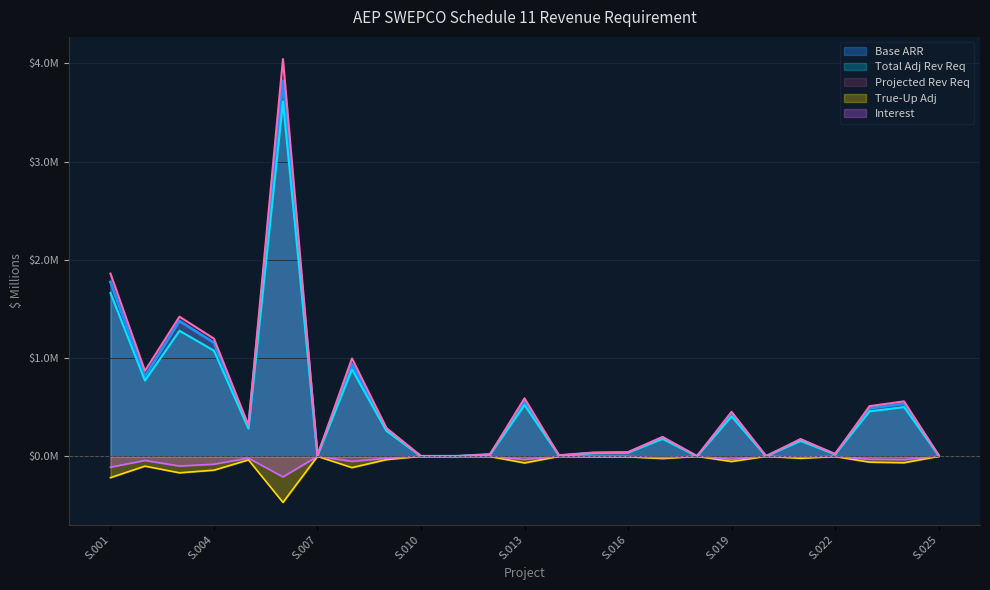

Which category has the highest value in the Projected Rev Req series?

S.006